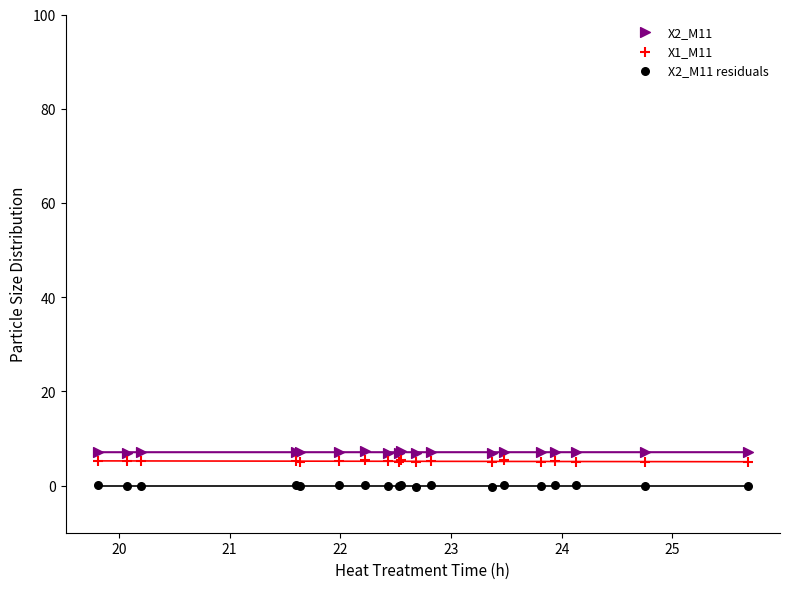

Which series contains the highest Y value?

X2_M11